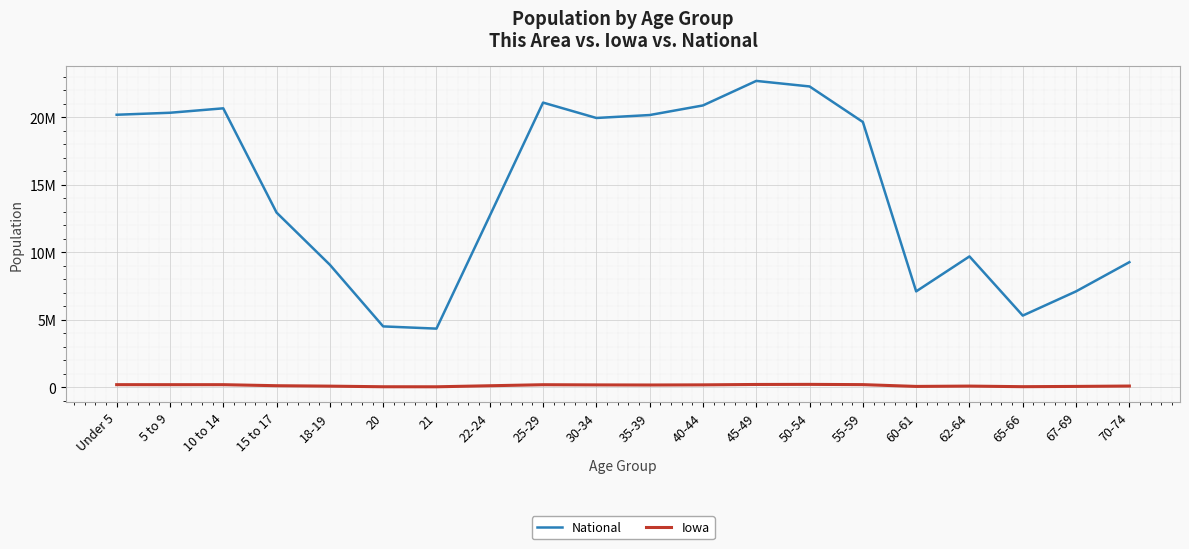

At which label does National reach its peak?

45-49